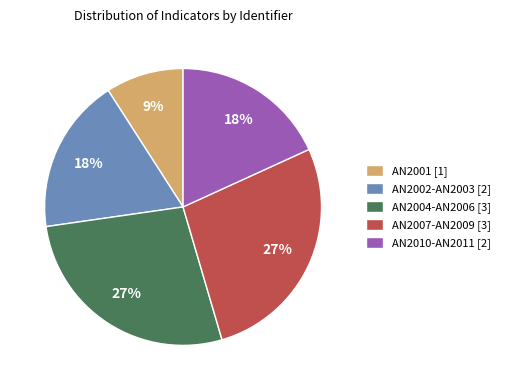

Does any single category account for the majority?

No